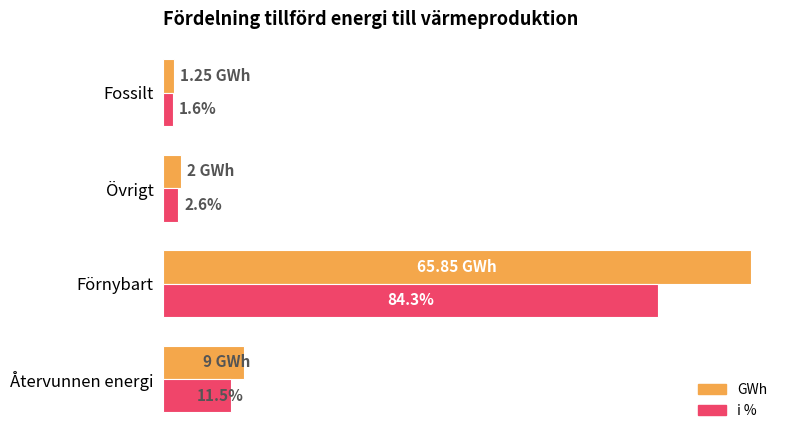

What are all the series names shown in the legend?

GWh, i %